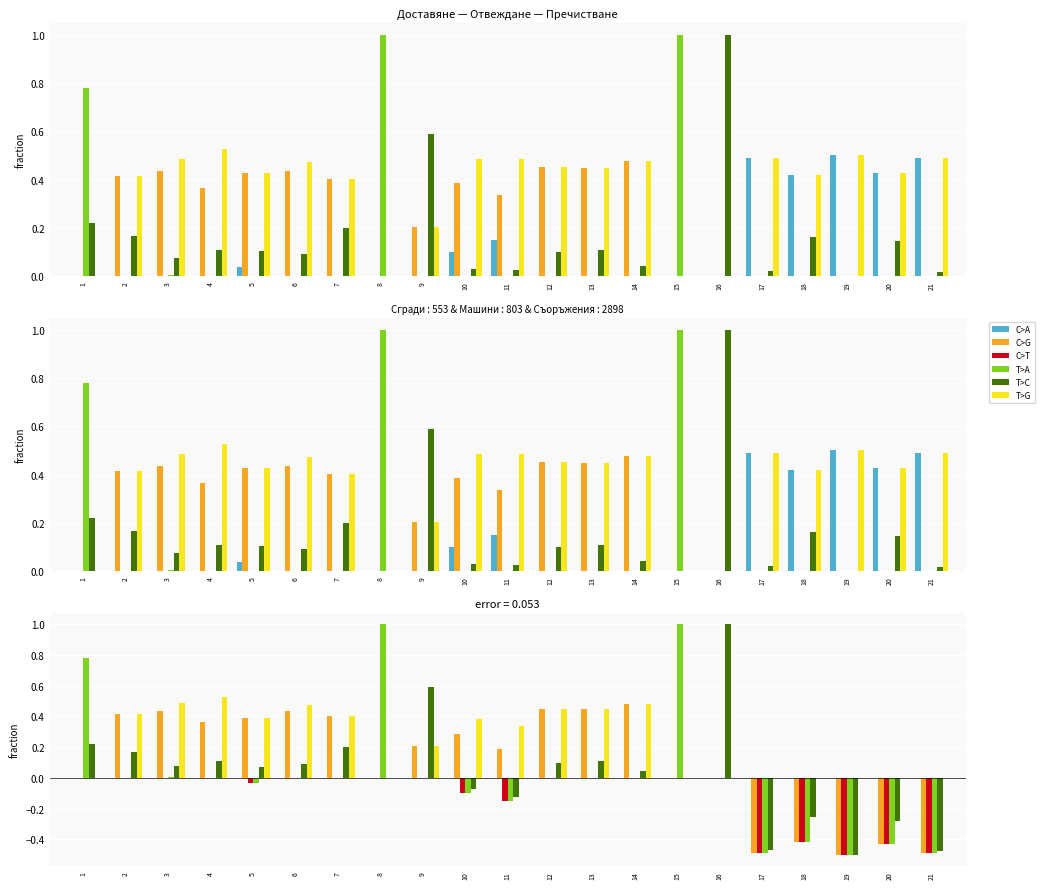

List the labels in order of C>G value, largest first.

14, 12, 13, 6, 3, 2, 7, 5, 4, 10, 9, 11, 1, 8, 15, 16, 18, 20, 17, 21, 19